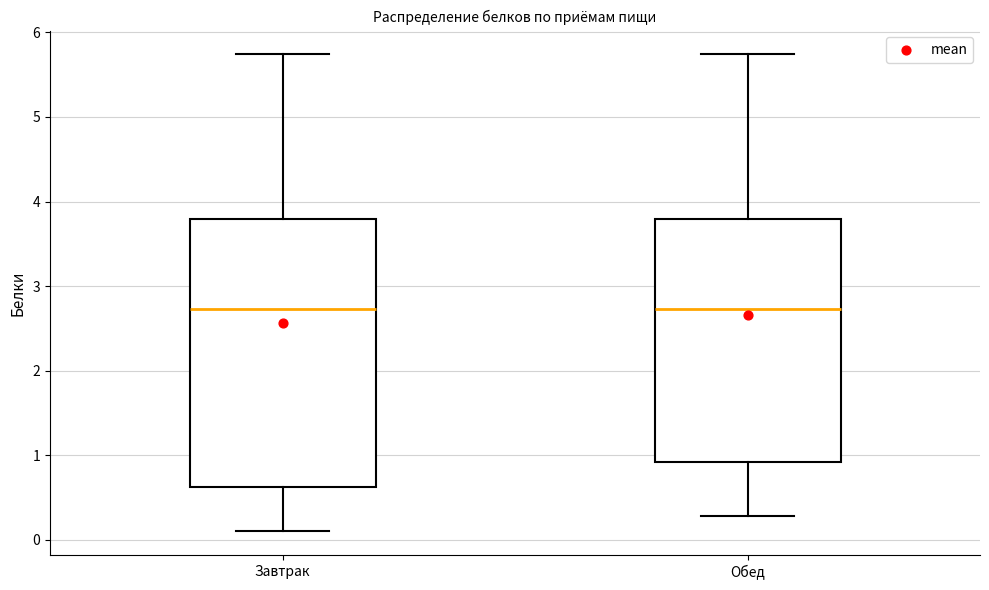

Comparing the boxes themselves (not the whiskers), which one is the tallest?

Завтрак